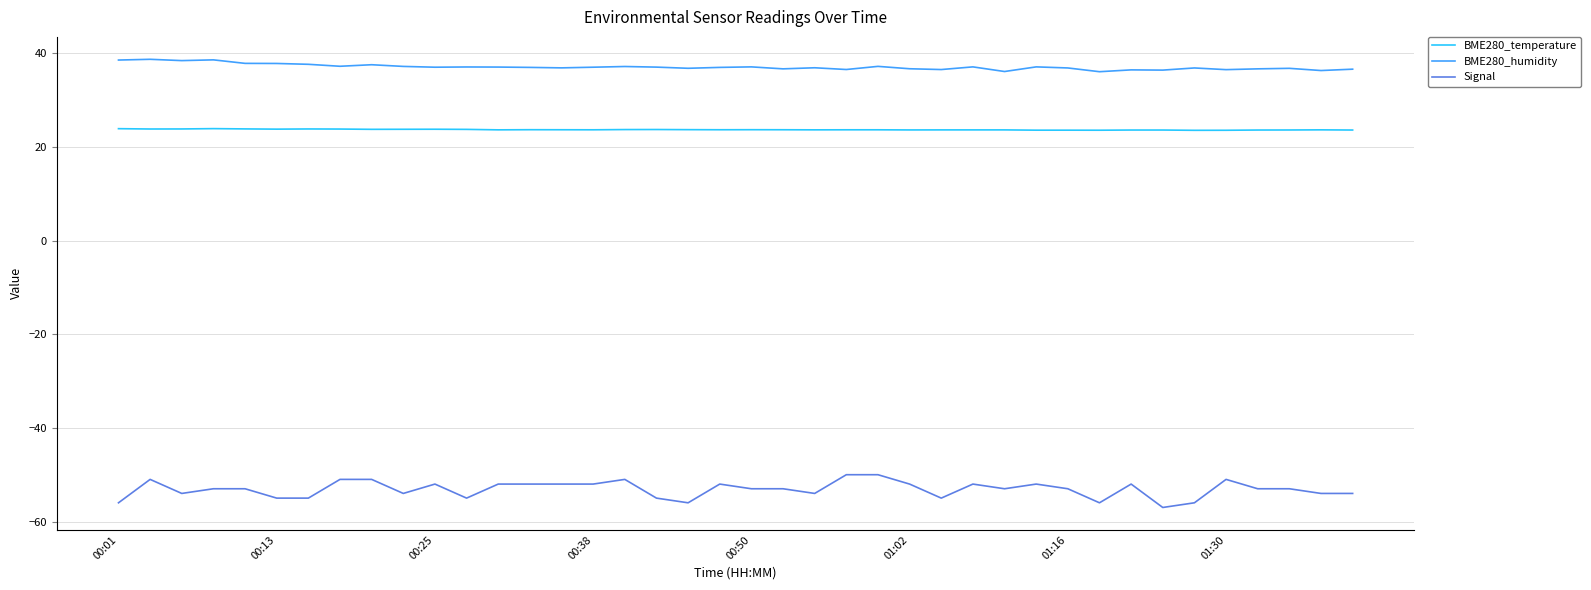

Which series has the largest total across all categories?

BME280_humidity